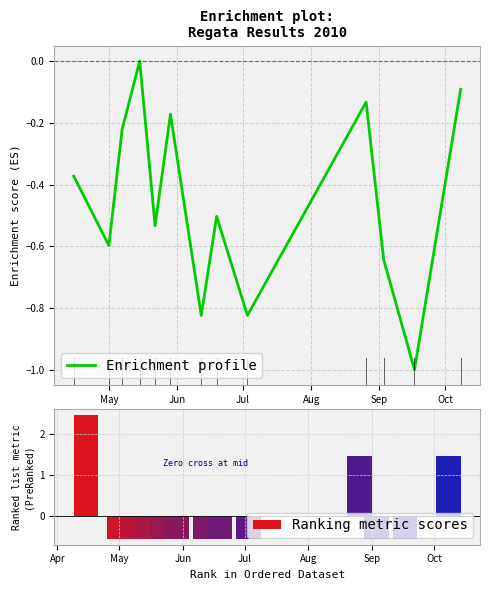

What is the difference between the maximum and minimum values in the Ranking metric scores series?

3.0